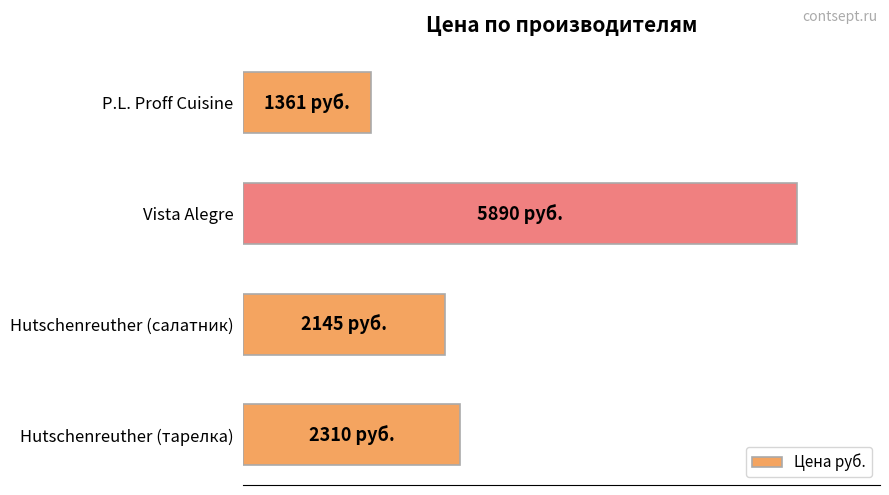

Rank the categories by value from lowest to highest.

P.L. Proff Cuisine, Hutschenreuther (салатник), Hutschenreuther (тарелка), Vista Alegre